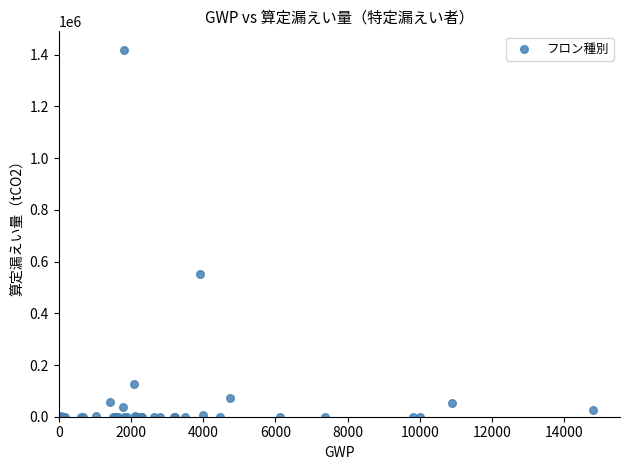

What Y value in the scatter plot is closest to 709865?

551306